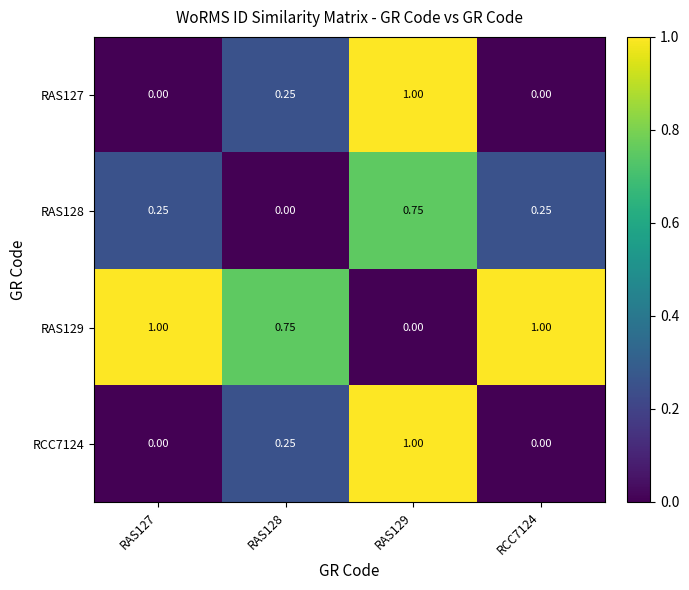

Is the value of RAS127 at RAS129 greater than the value of RAS128 at RAS129?

Yes